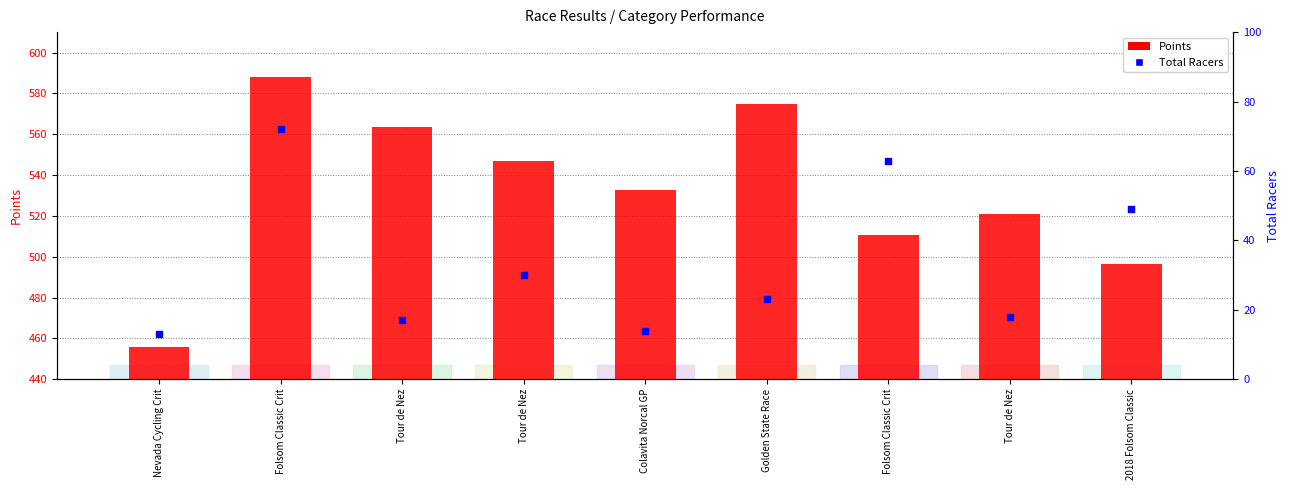

Which series contains the lowest Y value?

Total Racers